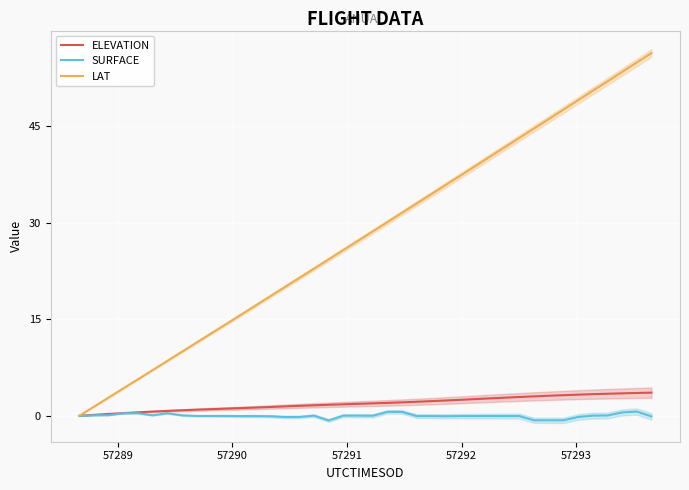

At how many categories does at least one series exceed 24?

23